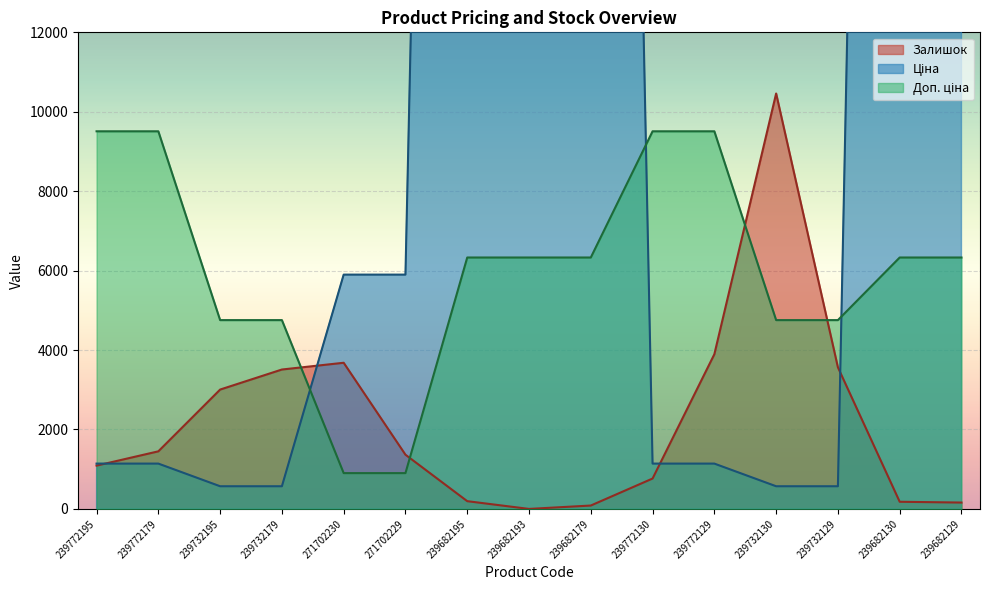

What is the average value of the Залишок series?

2227.0